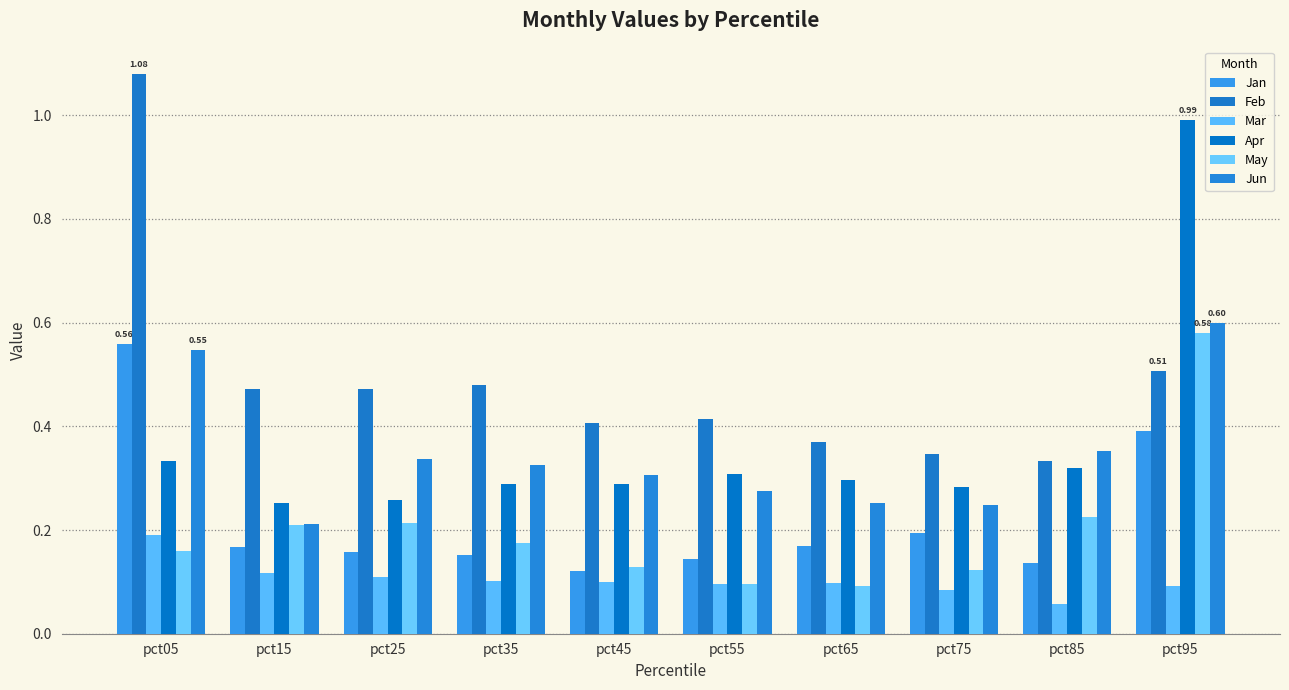

Reading right to left, what are all the values shown in this chart?

Jan: pct95=0.4	pct85=0.1	pct75=0.2	pct65=0.2	pct55=0.1	pct45=0.1	pct35=0.2	pct25=0.2	pct15=0.2	pct05=0.6
Feb: pct95=0.5	pct85=0.3	pct75=0.3	pct65=0.4	pct55=0.4	pct45=0.4	pct35=0.5	pct25=0.5	pct15=0.5	pct05=1.1
Mar: pct95=0.1	pct85=0.1	pct75=0.1	pct65=0.1	pct55=0.1	pct45=0.1	pct35=0.1	pct25=0.1	pct15=0.1	pct05=0.2
Apr: pct95=1.0	pct85=0.3	pct75=0.3	pct65=0.3	pct55=0.3	pct45=0.3	pct35=0.3	pct25=0.3	pct15=0.3	pct05=0.3
May: pct95=0.6	pct85=0.2	pct75=0.1	pct65=0.1	pct55=0.1	pct45=0.1	pct35=0.2	pct25=0.2	pct15=0.2	pct05=0.2
Jun: pct95=0.6	pct85=0.4	pct75=0.2	pct65=0.3	pct55=0.3	pct45=0.3	pct35=0.3	pct25=0.3	pct15=0.2	pct05=0.5